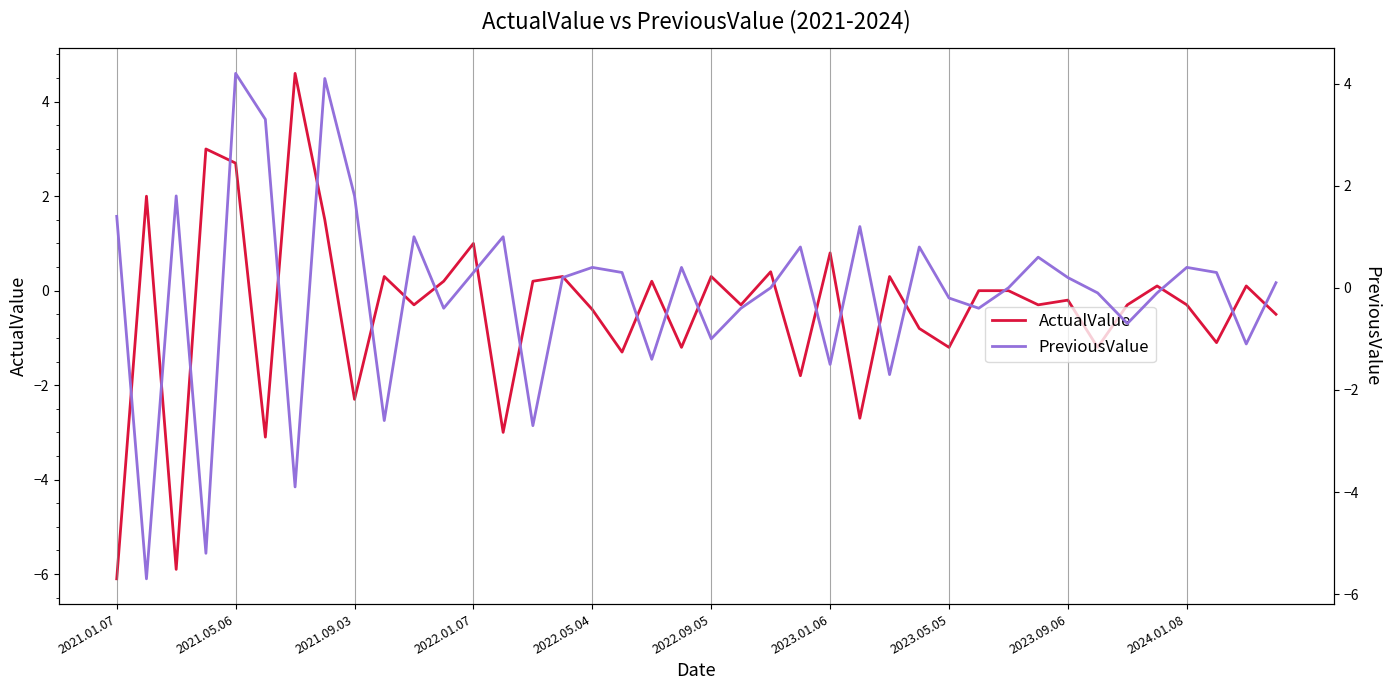

What is the maximum value for ActualValue?

4.6